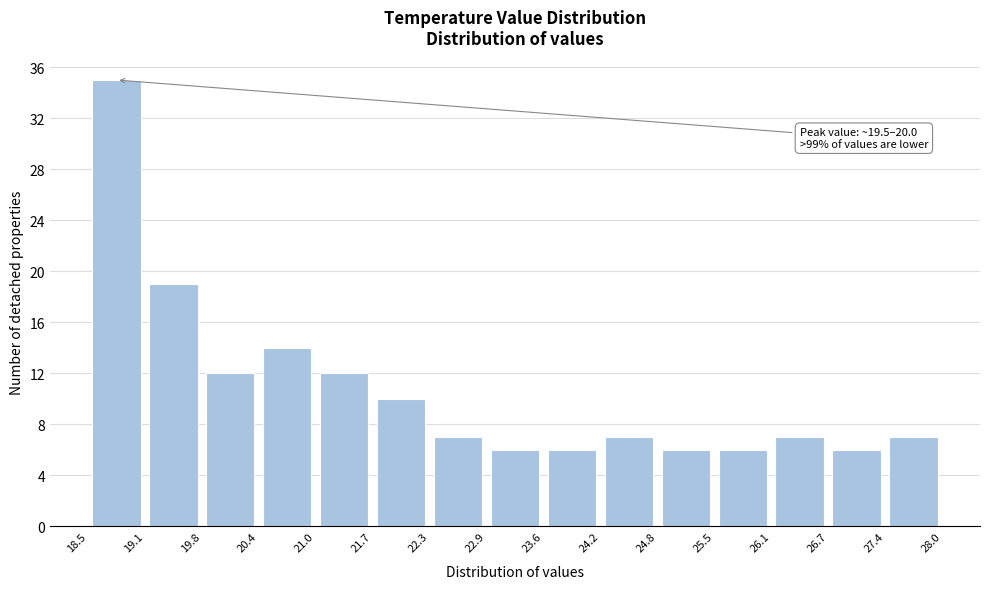

Which range on the x-axis has the tallest bar?

18.5 to 19.1